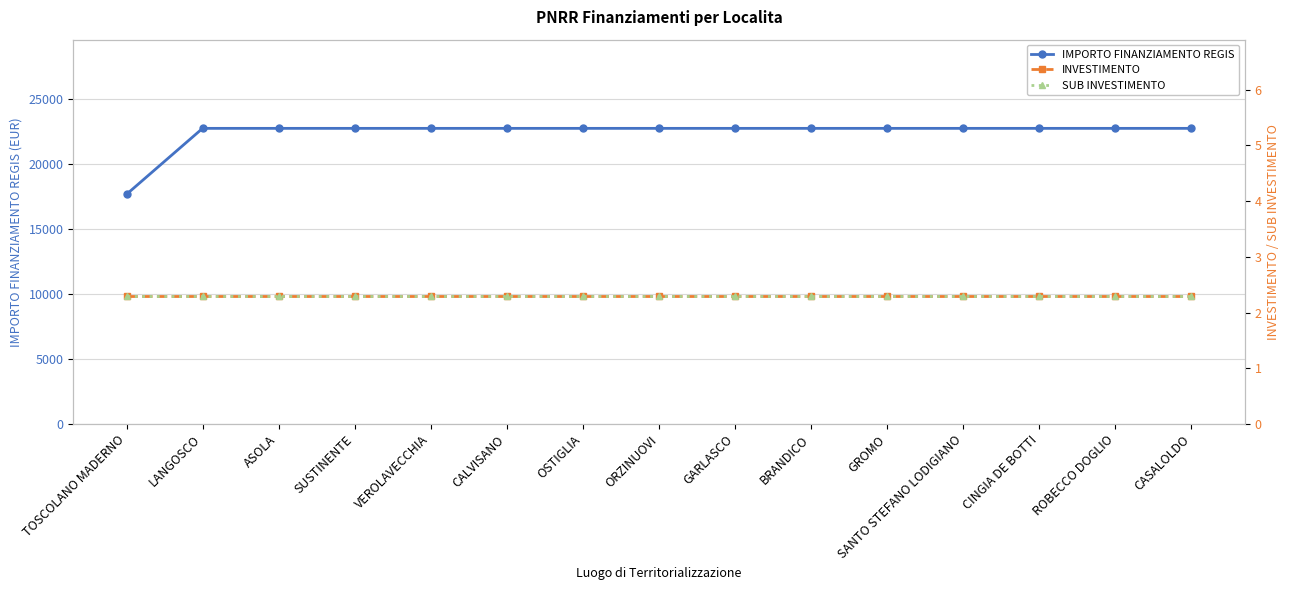

Which has a higher value, SANTO STEFANO LODIGIANO or VEROLAVECCHIA?

SANTO STEFANO LODIGIANO